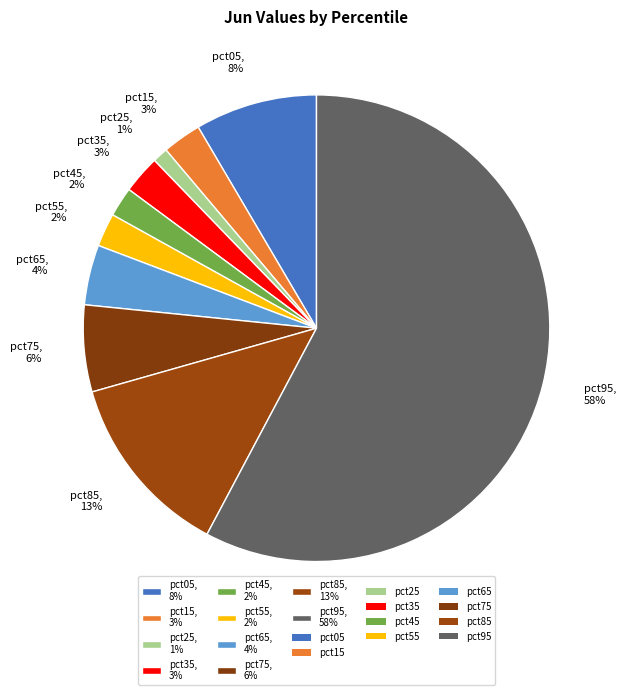

What is the largest slice in the pie chart?

pct95